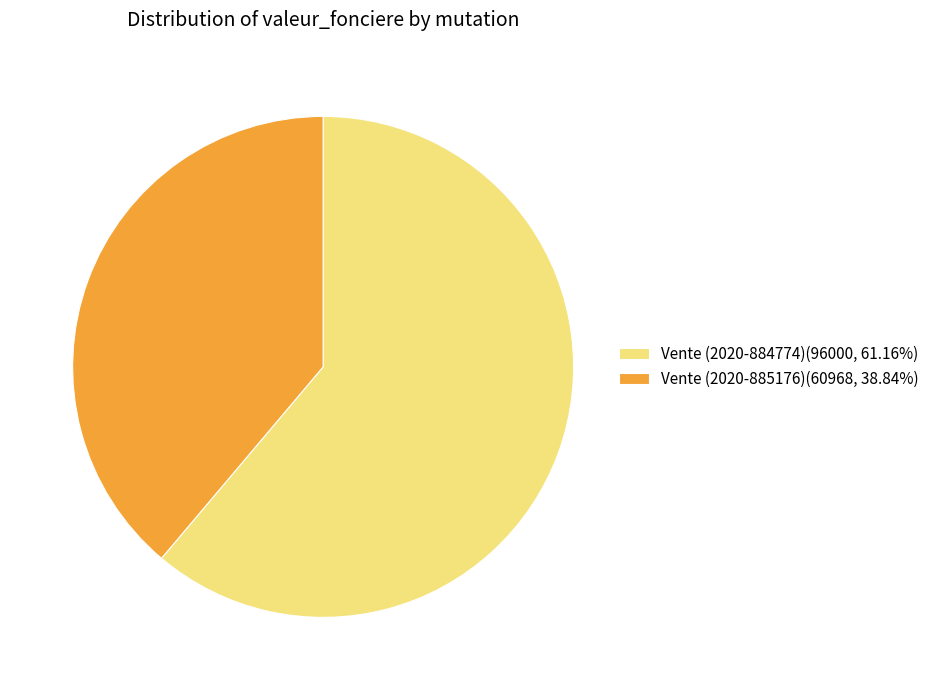

Do Vente (2020-885176) and Vente (2020-884774) together represent more than half of the pie?

Yes